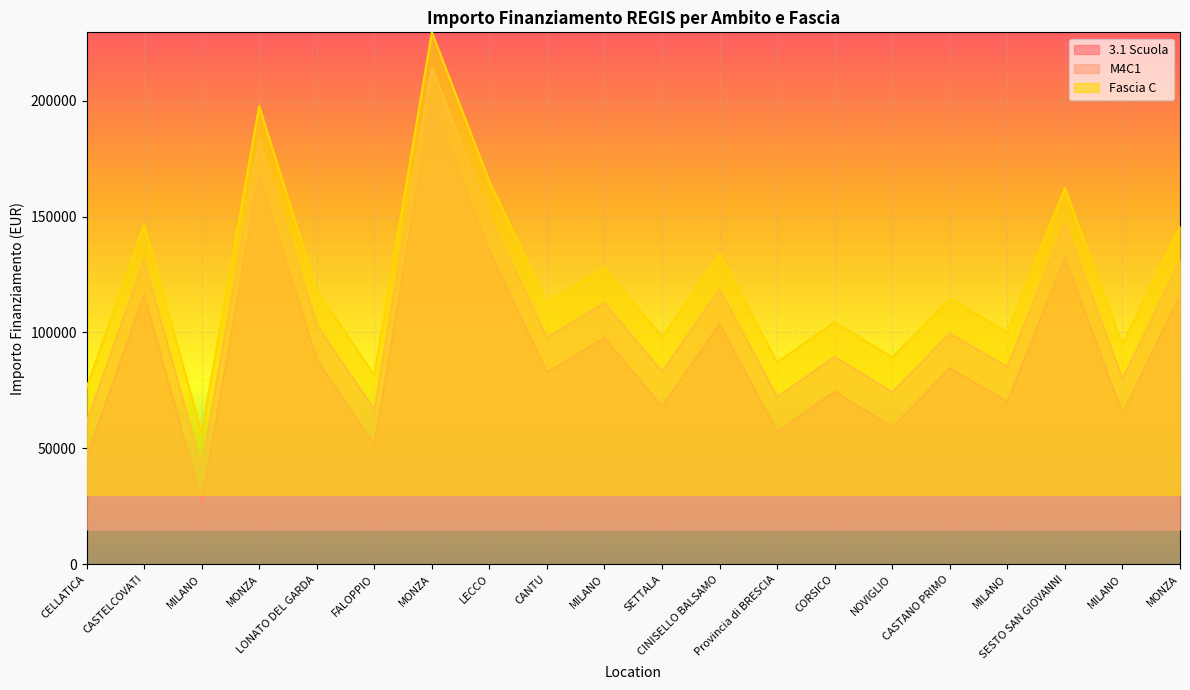

What is the value of the Fascia C point at the 1st from the left?

76044.5